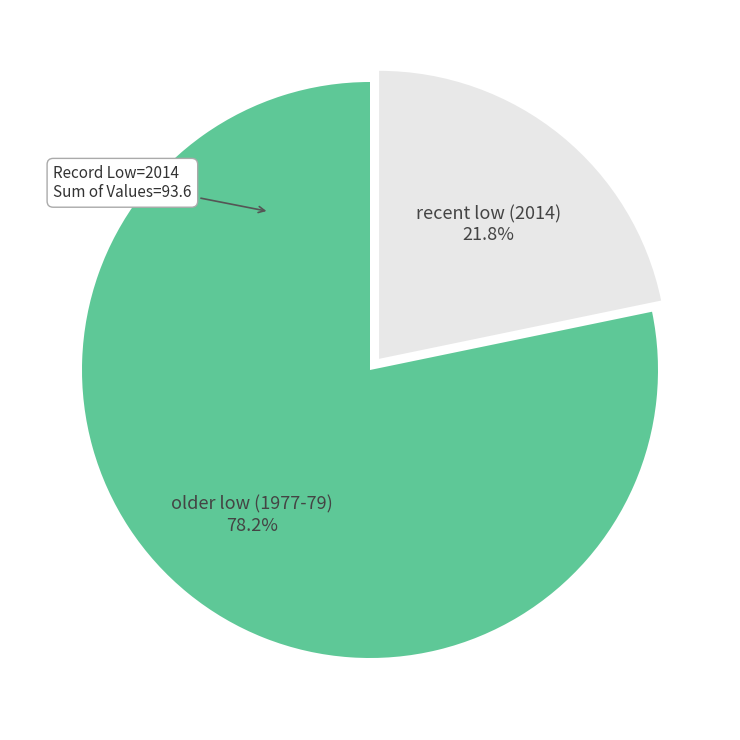

To the nearest percent, what is the average slice percentage?

50%